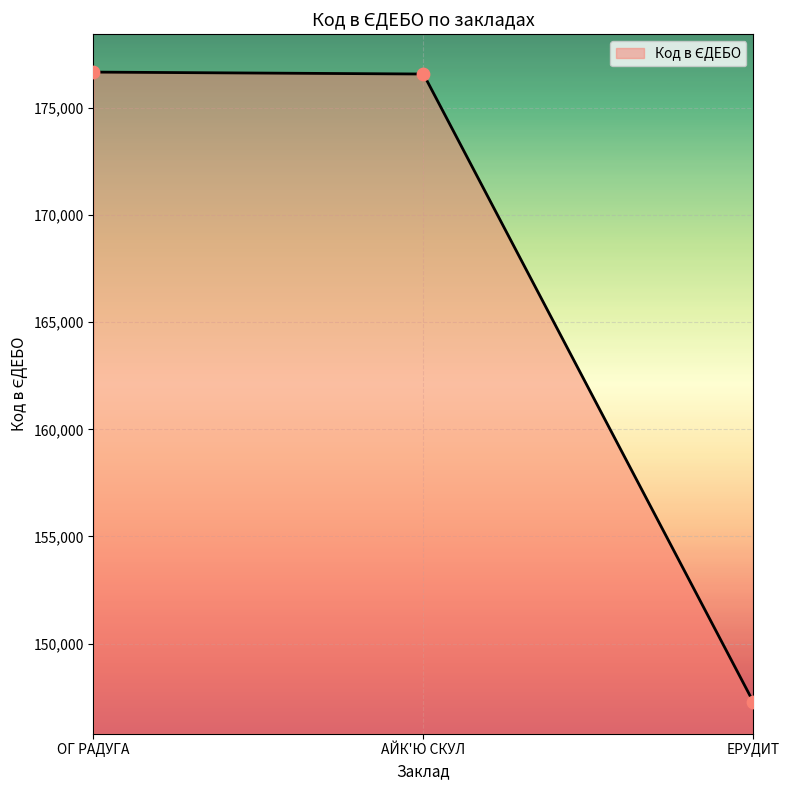

What is the ratio of the value at ОГ РАДУГА to the value at ЕРУДИТ?

1.2